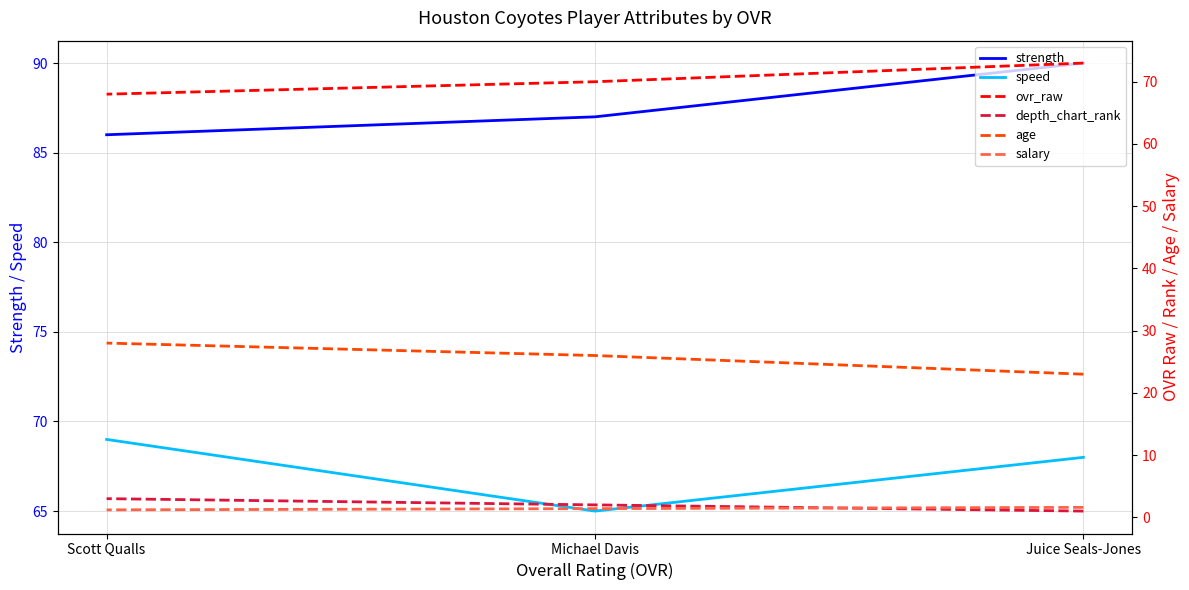

The value of speed at Michael Davis is 65.0. True or false?

True